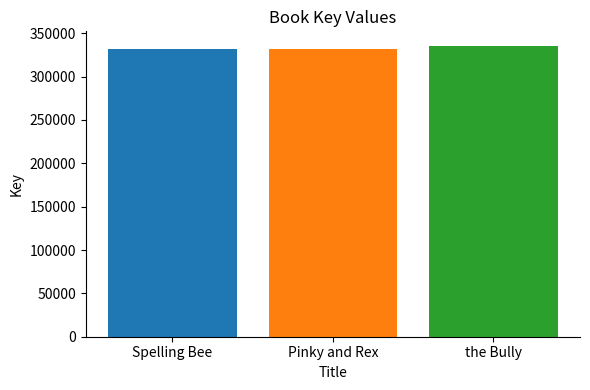

What is the change in value from Spelling Bee to the Bully?

+3304